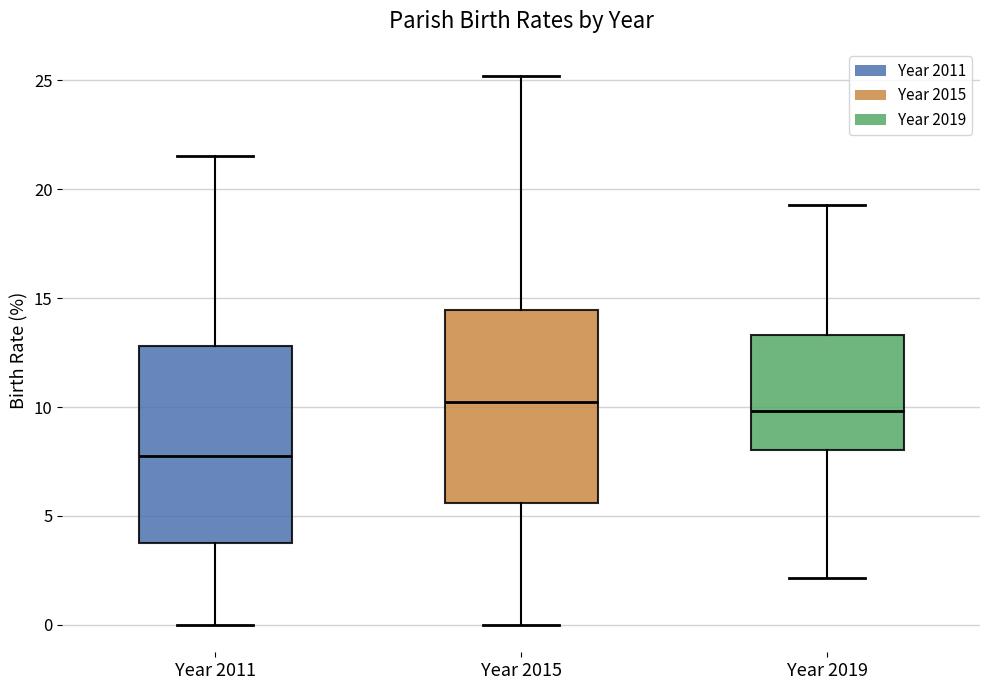

Reading left to right, transcribe this box plot: for each box, give where its median line is, the range the box spans, and where its two whiskers end, as read against the y-axis. The values are not printed on the chart, so give them approximately, as read against the axis.

Year 2011: median 8.0, box 4.0 to 13.0, whiskers 0.0 to 21.5
Year 2015: median 10.0, box 5.5 to 14.5, whiskers 0.0 to 25.0
Year 2019: median 10.0, box 8.0 to 13.5, whiskers 2.0 to 19.5